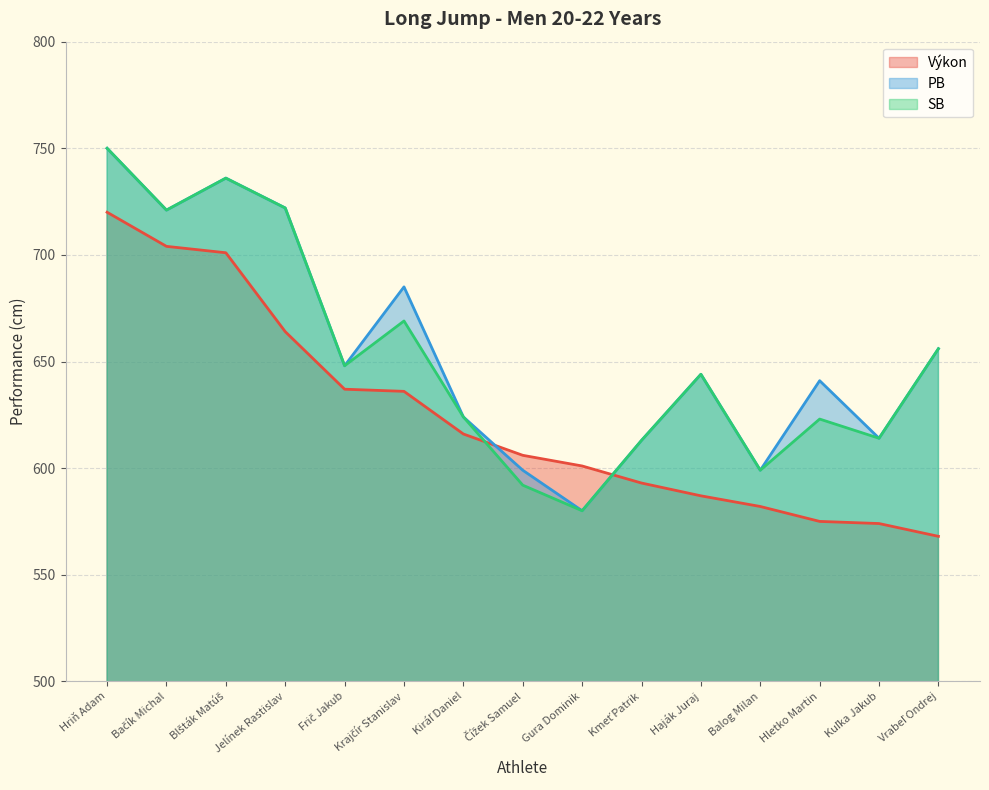

Reading left to right, what are all the values shown in this chart?

Výkon: Hriň Adam=720	Bačík Michal=704	Blšták Matúš=701	Jelínek Rastislav=664	Frič Jakub=637	Krajčír Stanislav=636	Kiráľ Daniel=616	Čížek Samuel=606	Gura Dominik=601	Kmeť Patrik=593	Haják Juraj=587	Balog Milan=582	Hletko Martin=575	Kuľka Jakub=574	Vrabeľ Ondrej=568
PB: Hriň Adam=750	Bačík Michal=721	Blšták Matúš=736	Jelínek Rastislav=722	Frič Jakub=648	Krajčír Stanislav=685	Kiráľ Daniel=624	Čížek Samuel=599	Gura Dominik=580	Kmeť Patrik=613	Haják Juraj=644	Balog Milan=599	Hletko Martin=641	Kuľka Jakub=614	Vrabeľ Ondrej=656
SB: Hriň Adam=750	Bačík Michal=721	Blšták Matúš=736	Jelínek Rastislav=722	Frič Jakub=648	Krajčír Stanislav=669	Kiráľ Daniel=624	Čížek Samuel=592	Gura Dominik=580	Kmeť Patrik=613	Haják Juraj=644	Balog Milan=599	Hletko Martin=623	Kuľka Jakub=614	Vrabeľ Ondrej=656